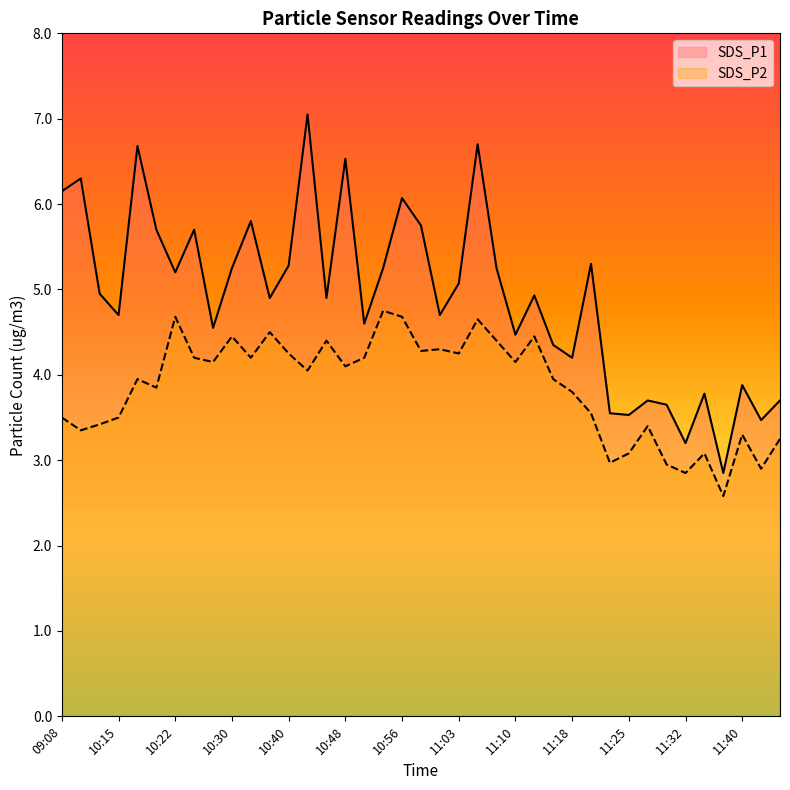

What is the label of the 16th point from the left?

10:48